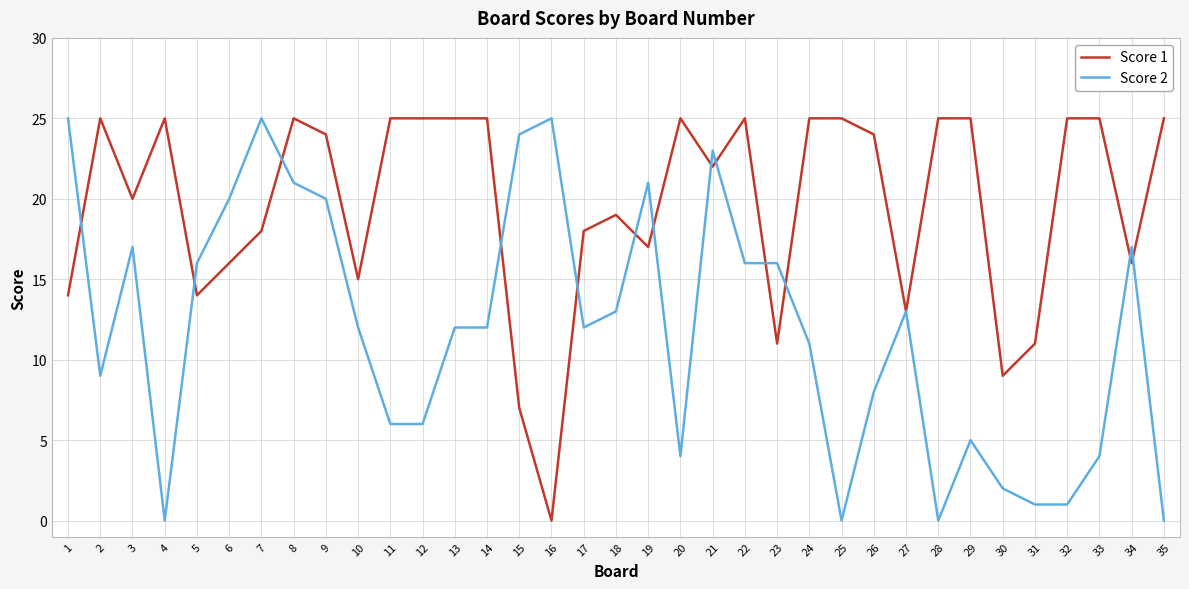

Rank the series at 22 from lowest to highest value.

Score 2, Score 1